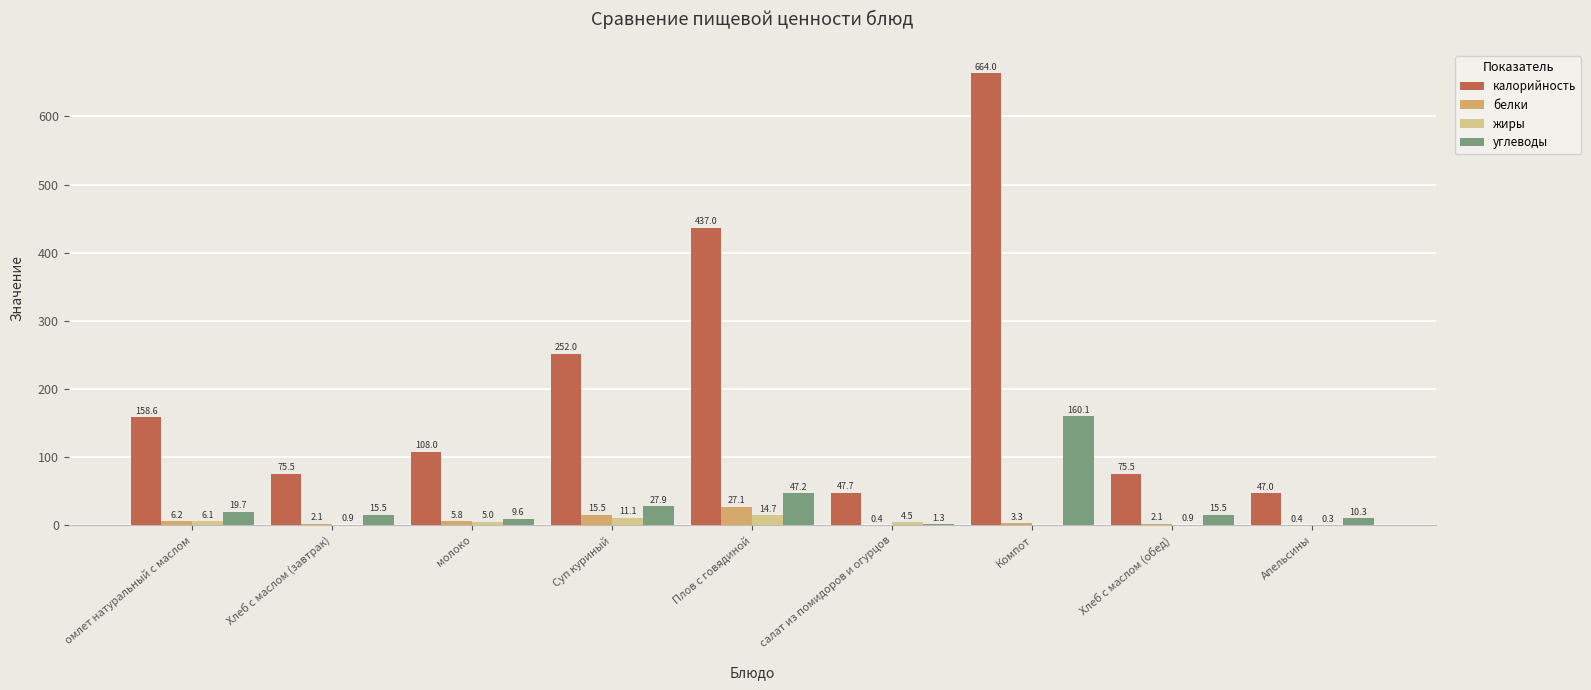

Is the value of углеводы at салат из помидоров и огурцов greater than the value of калорийность at молоко?

No